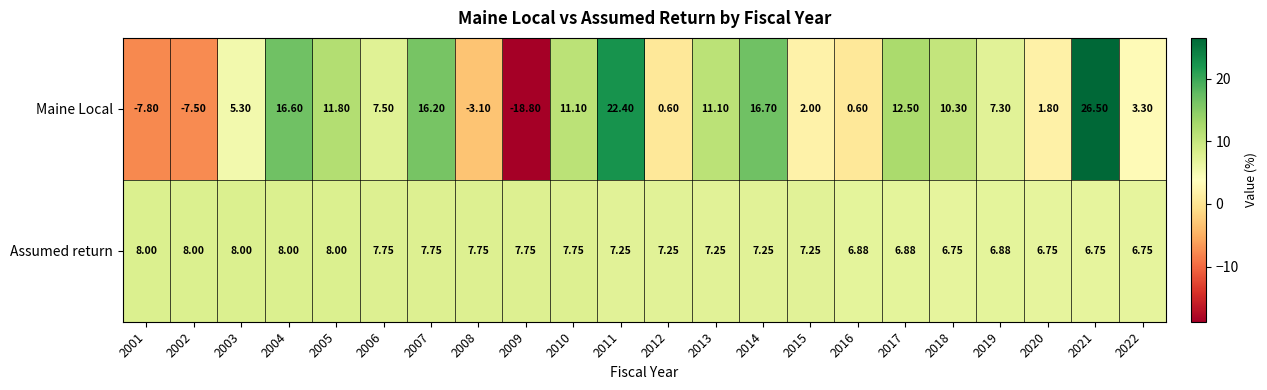

List the series in order of their overall mean, lowest first.

Maine Local, Assumed return